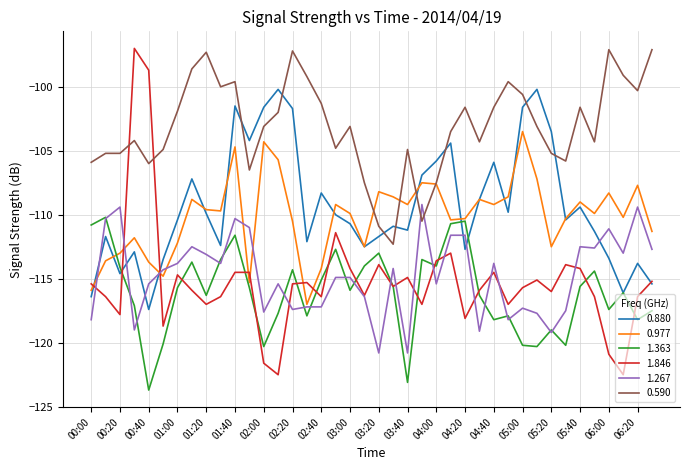

True or false: 0.880 and 1.846 intersect in this chart.

True